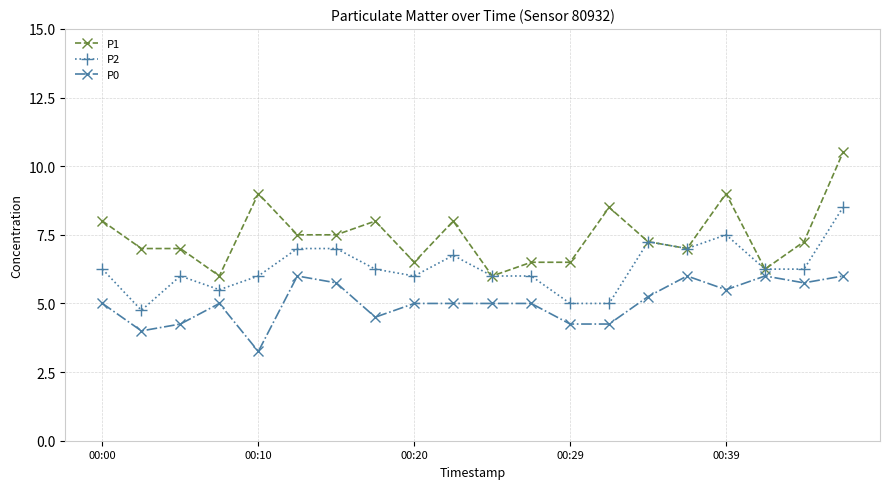

True or false: P1 has more than 0 interior local peaks.

True